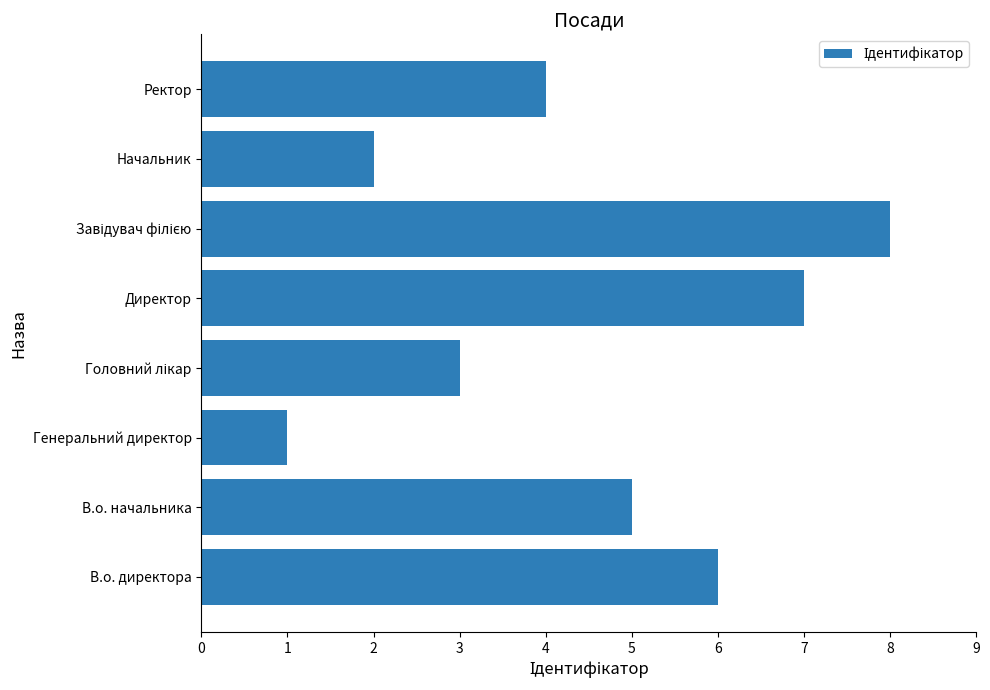

Which has a higher value, Начальник or Ректор?

Ректор